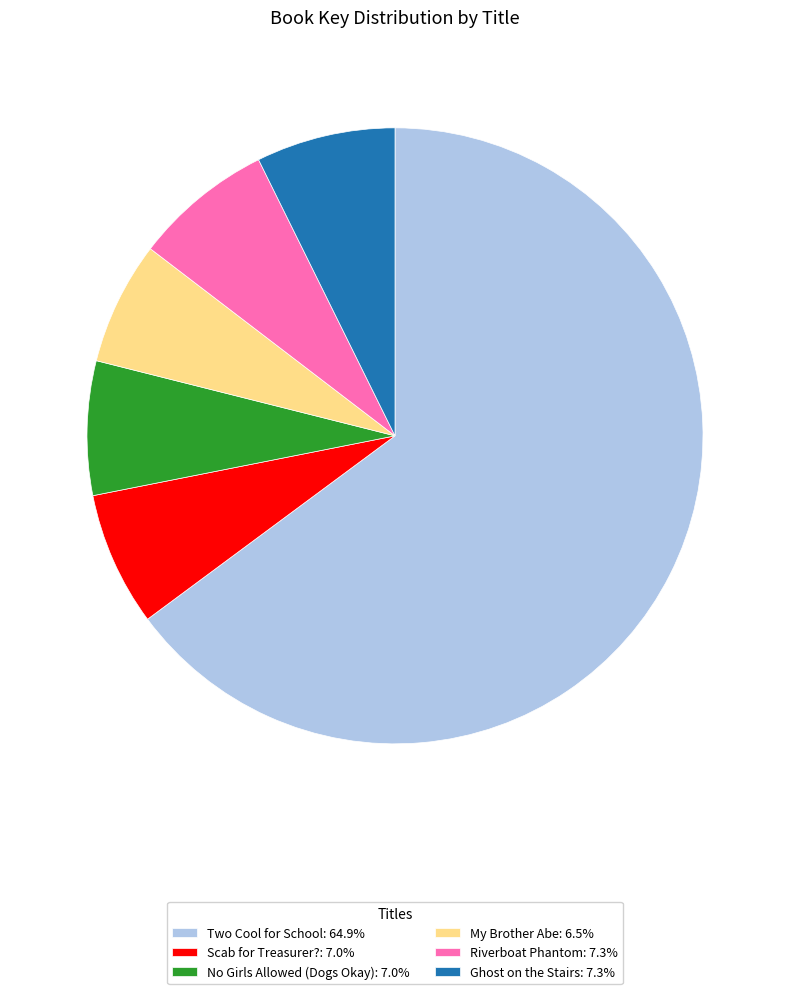

Is it true that Scab for Treasurer? is 7% of the pie?

True